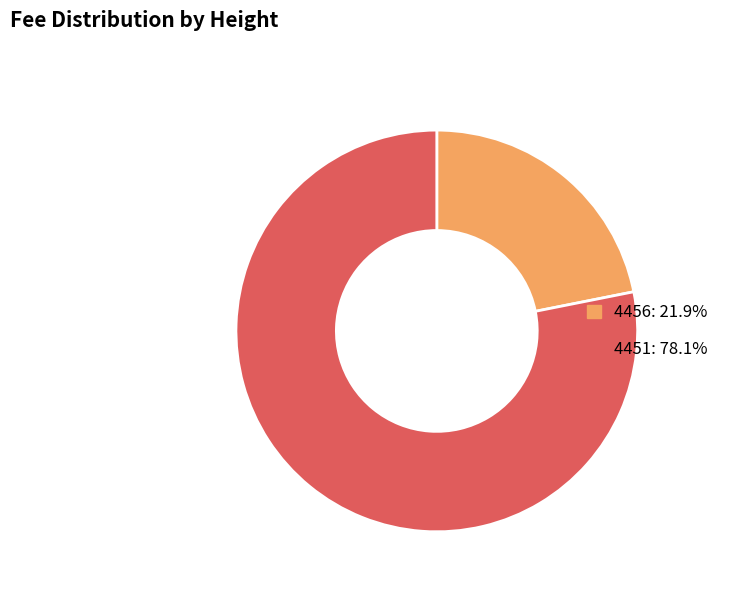

Combined, do 4451 and 4456 account for over 50%?

Yes